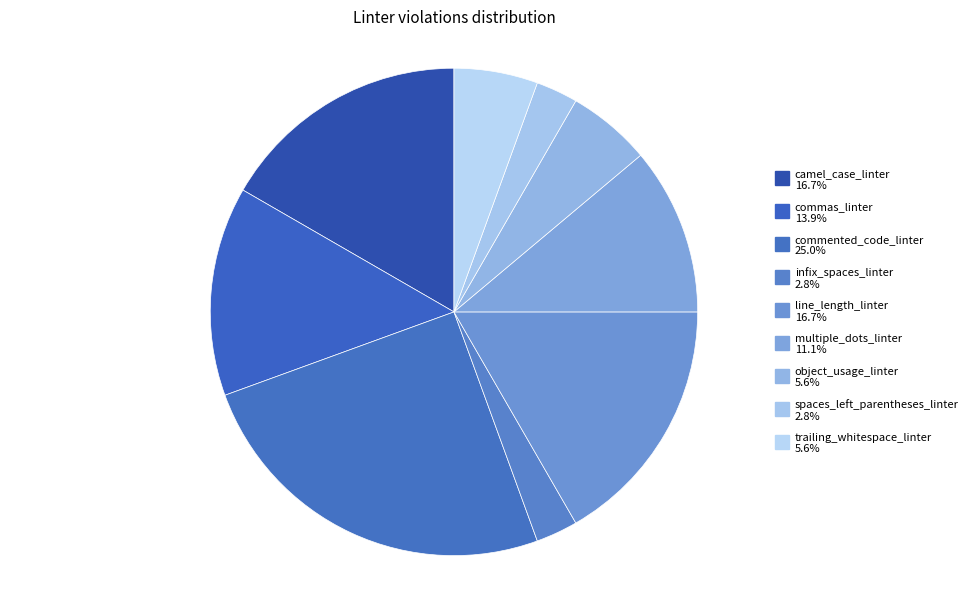

What is the total percentage of spaces_left_parentheses_linter and trailing_whitespace_linter?

8.3%